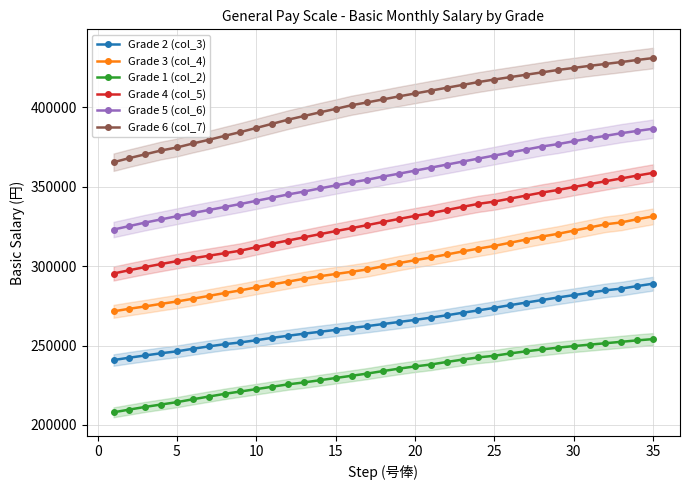

True or false: Grade 2 (col_3) and Grade 3 (col_4) cross at least once.

False